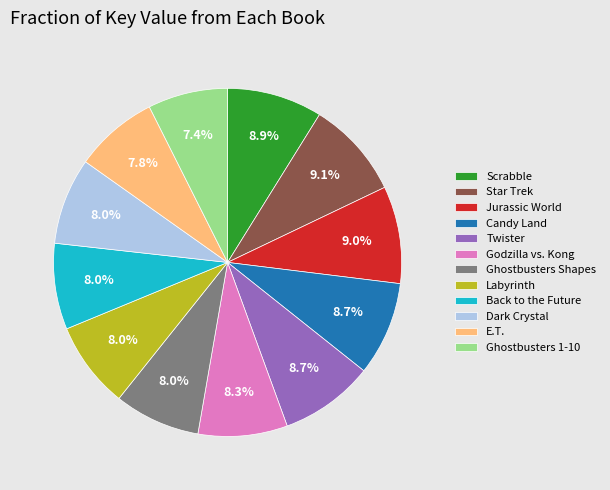

What percentage is NOT represented by Star Trek?

90.9%